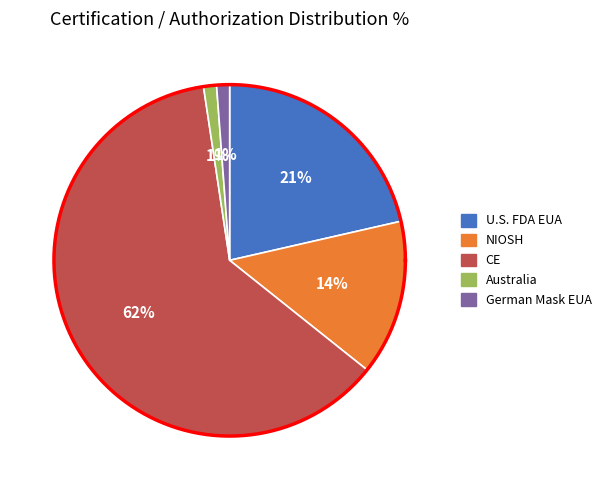

Is Australia the majority of the pie?

No